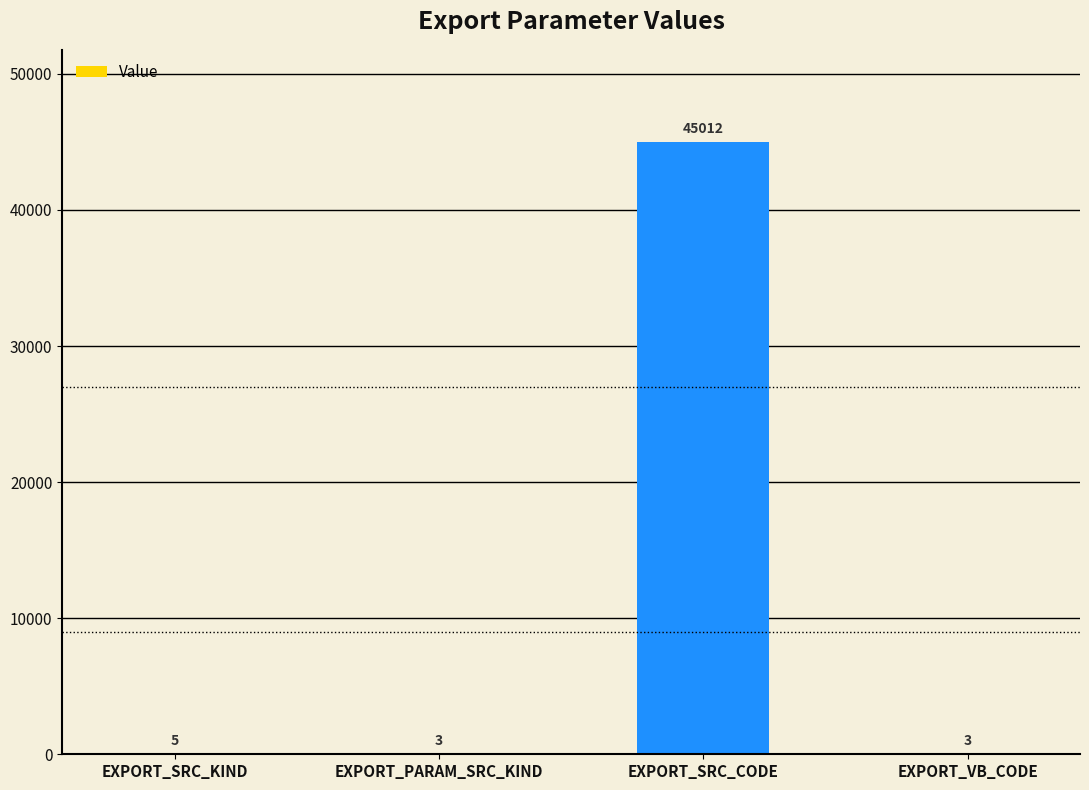

Where is the data nearest to the value 22507?

EXPORT_SRC_KIND